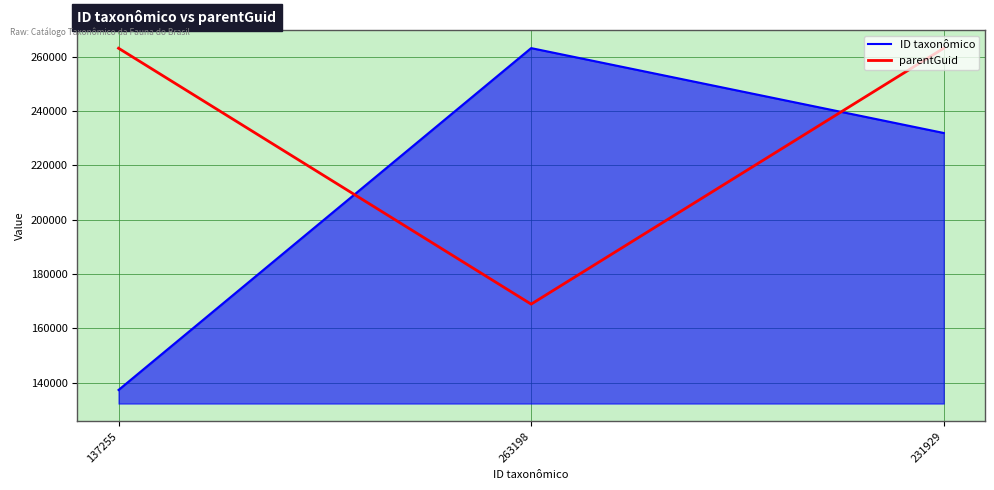

What is the sum of all ID taxonômico values?

632382